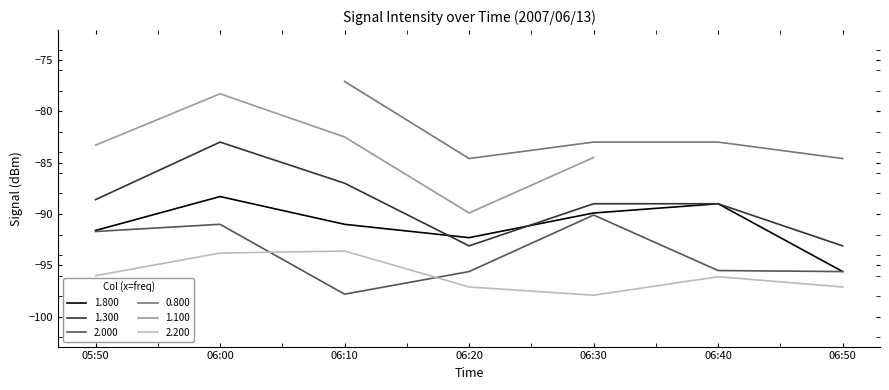

What is the highest value of the 1.800 series?

-88.3